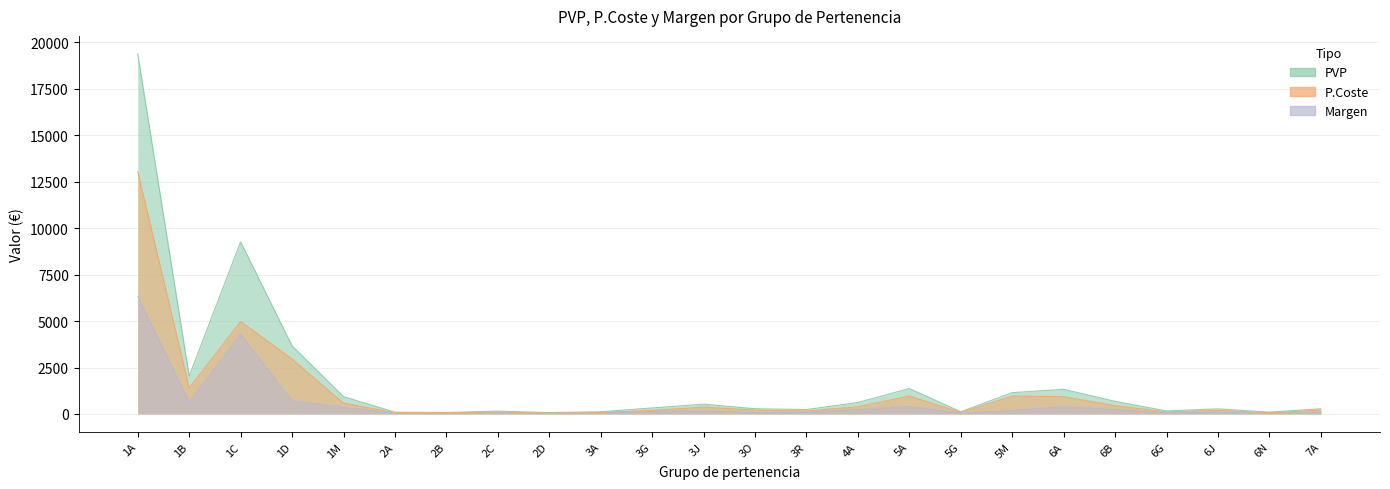

What is the label of the 19th point from the left?

6A